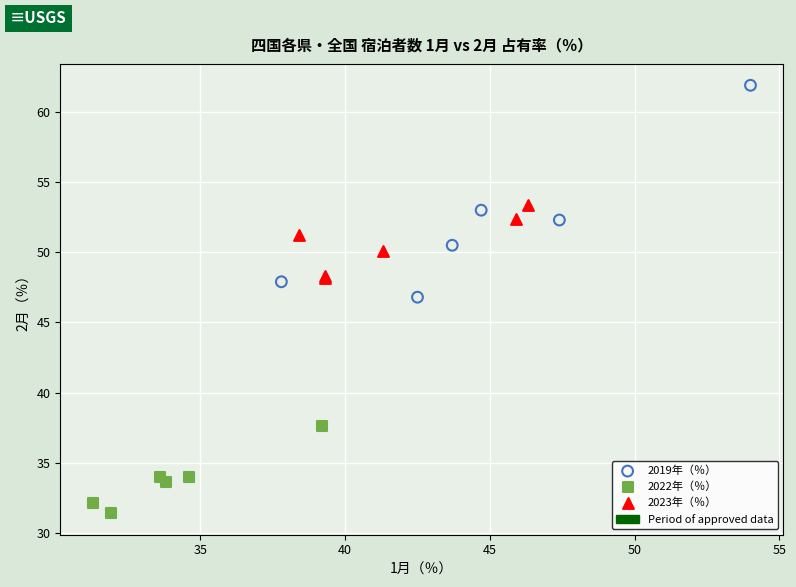

Which series reaches the maximum Y coordinate?

2019年（％）